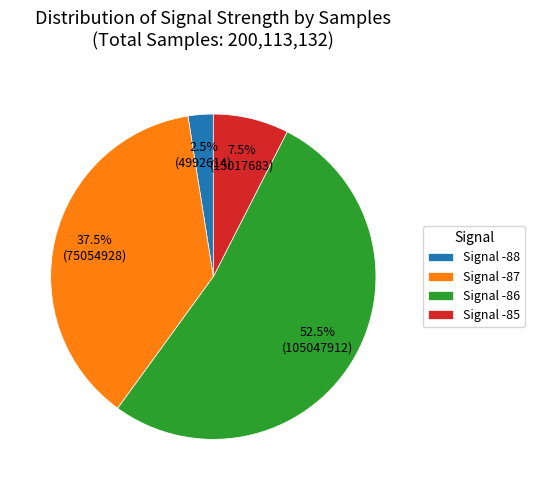

Does any single category account for the majority?

Yes